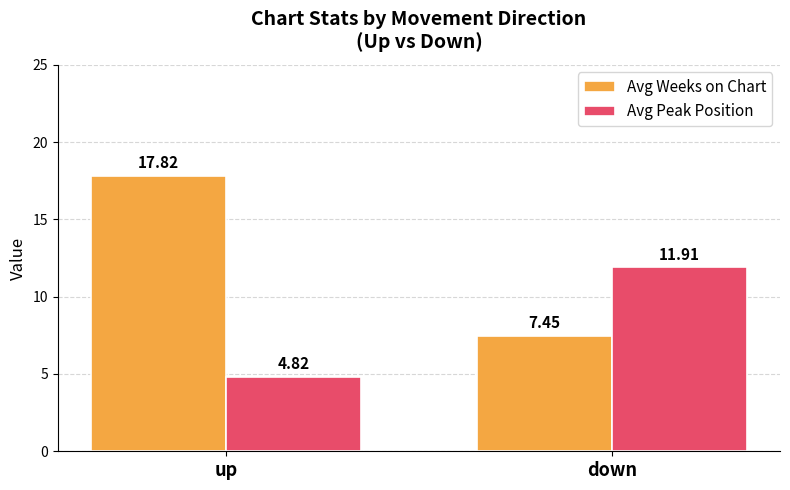

What is the smallest value displayed?

4.8